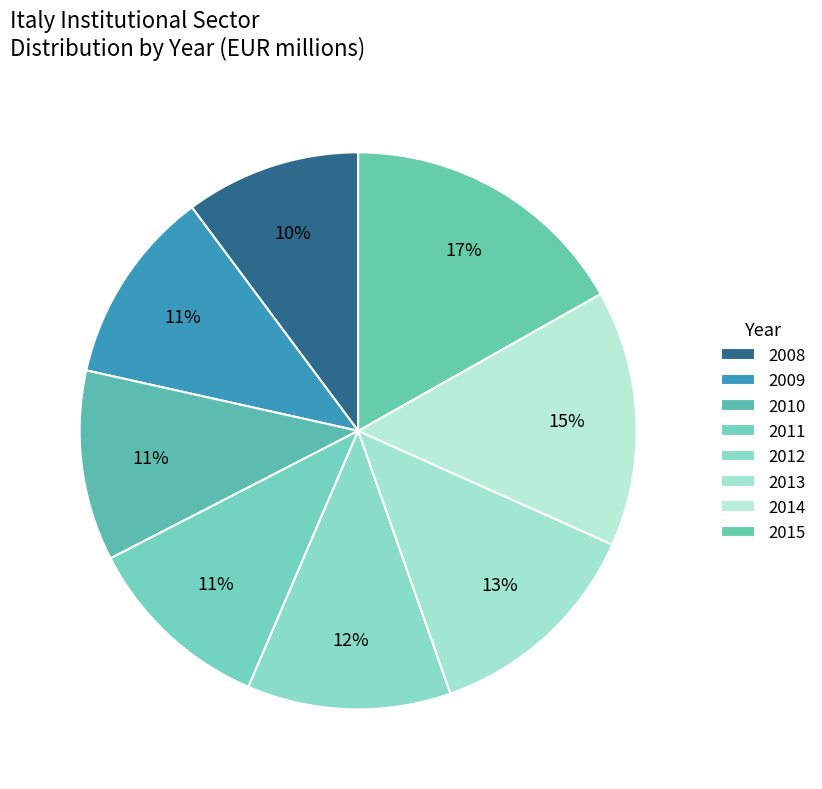

How many slices are in this pie chart?

8